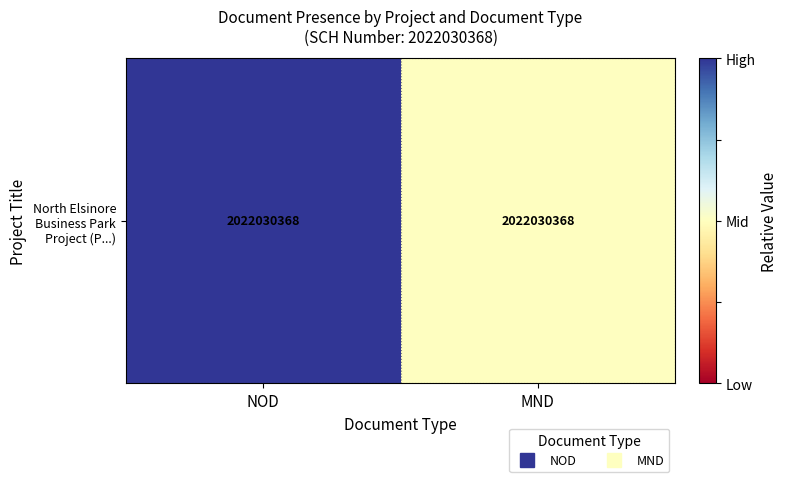

The value at NOD is 1.5. True or false?

False